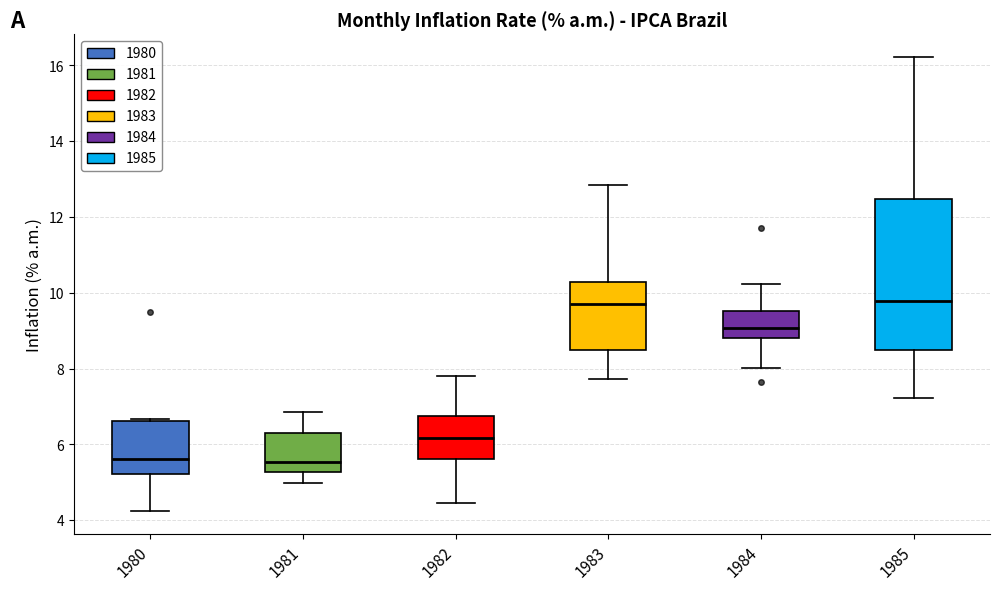

Which box is the tallest, from its lower edge to its upper edge?

1985